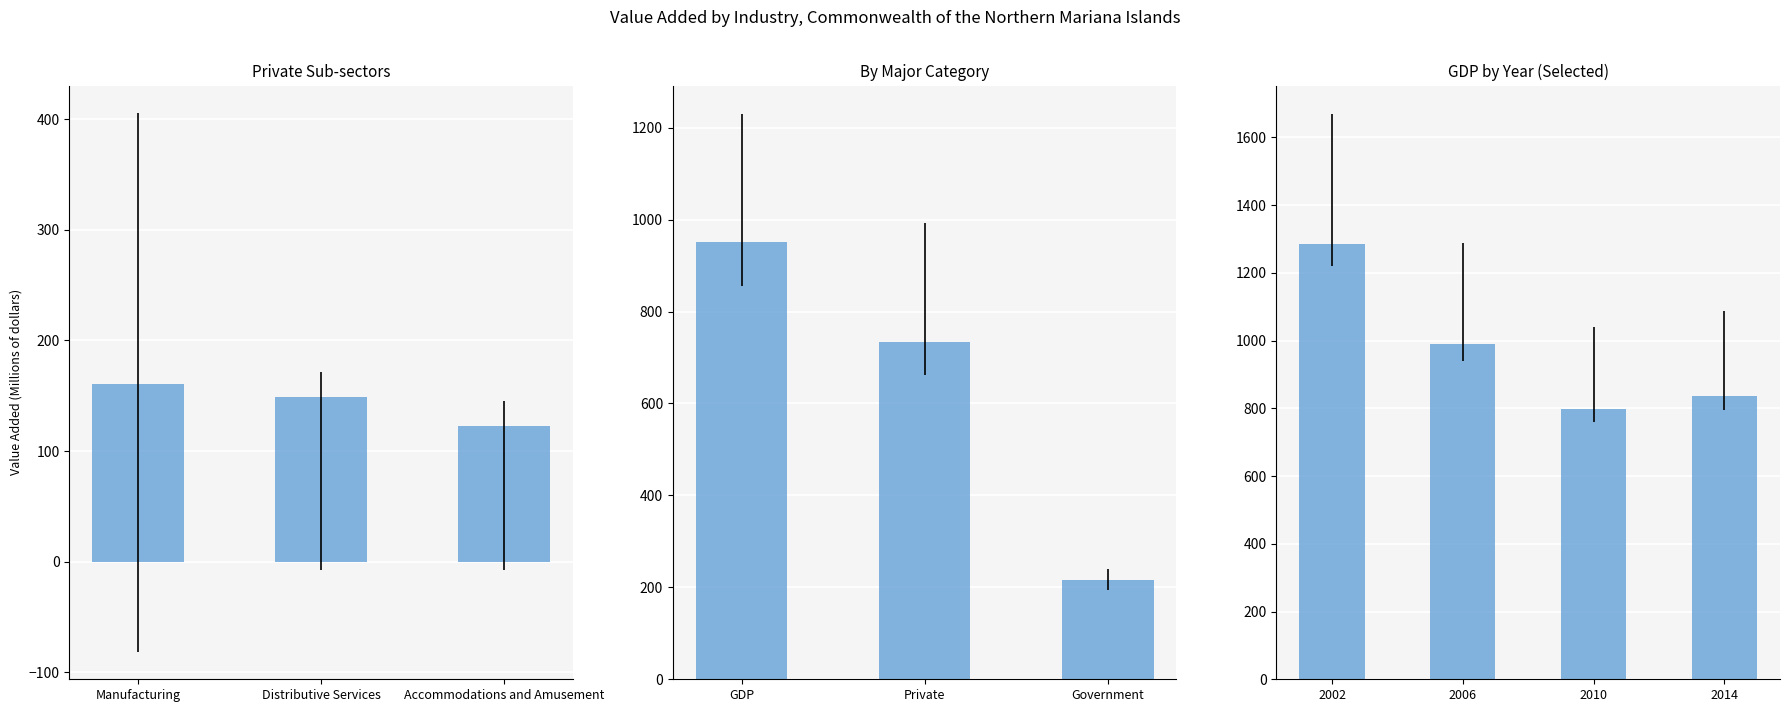

Is it true that Gross domestic product equals 305 at 2011?

False